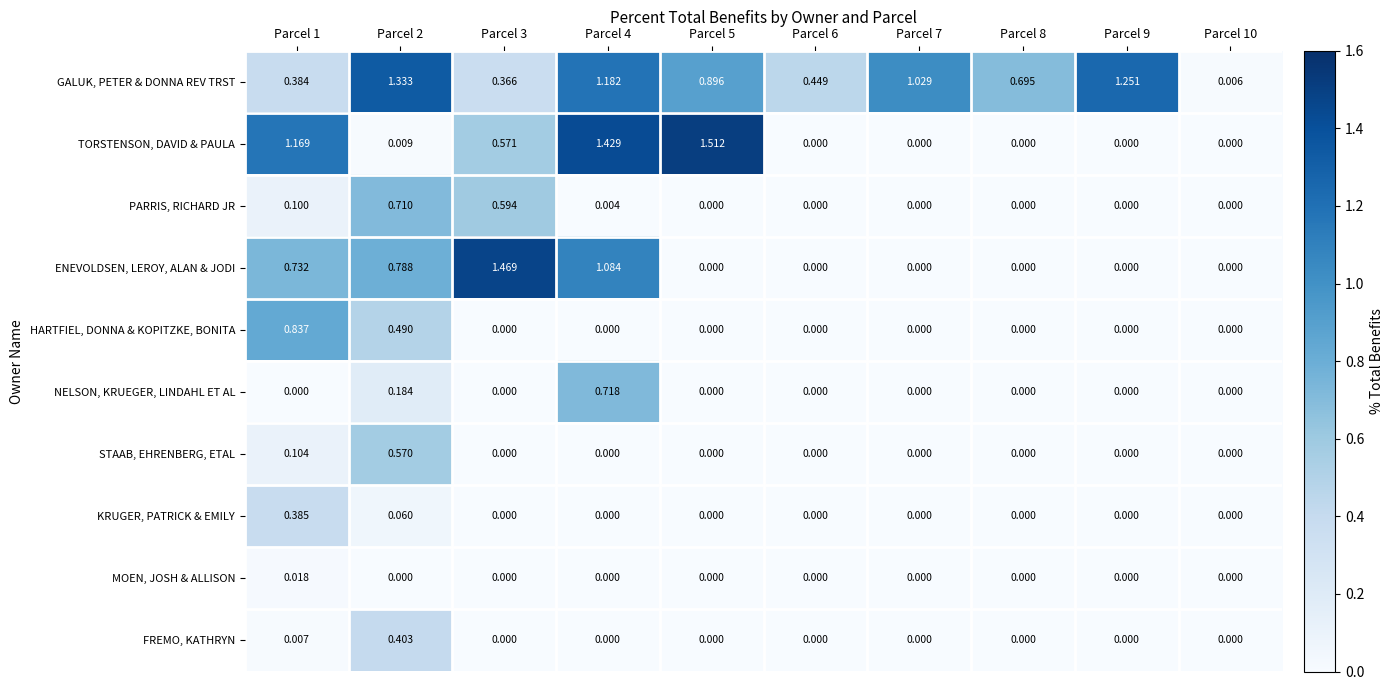

At Parcel 2, list the series in order from largest to smallest.

GALUK, PETER & DONNA REV TRST, ENEVOLDSEN, LEROY, ALAN & JODI, PARRIS, RICHARD JR, STAAB, EHRENBERG, ETAL, HARTFIEL, DONNA & KOPITZKE, BONITA, FREMO, KATHRYN, NELSON, KRUEGER, LINDAHL ET AL, KRUGER, PATRICK & EMILY, TORSTENSON, DAVID & PAULA, MOEN, JOSH & ALLISON